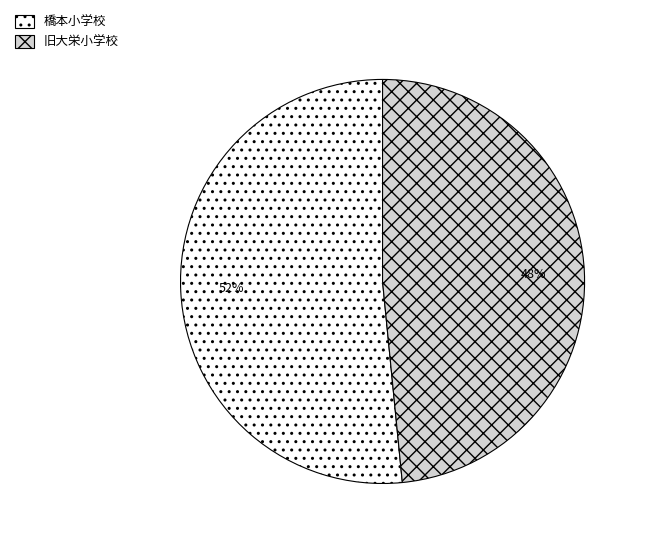

Which slice is the largest?

橋本小学校